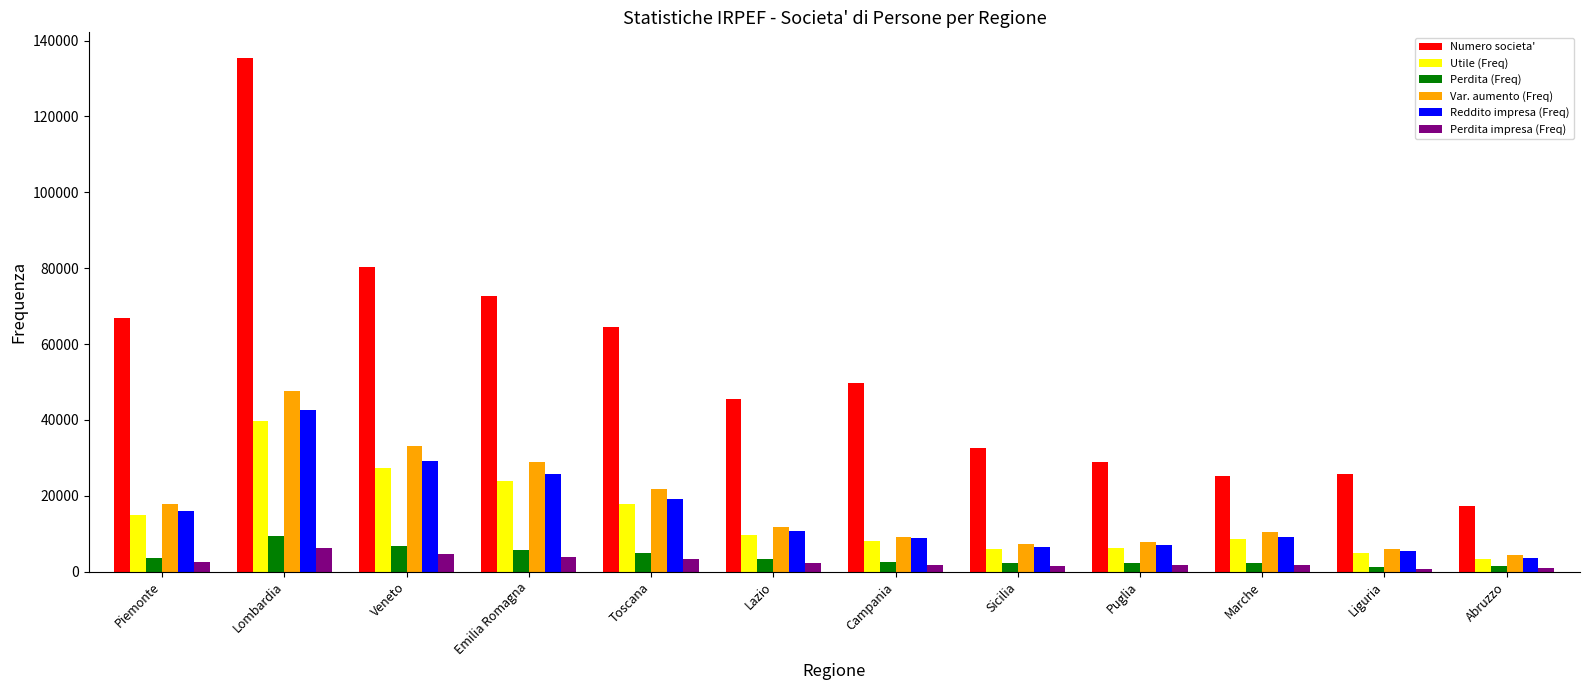

What is the spread (max minus min) of values at Toscana?

61093